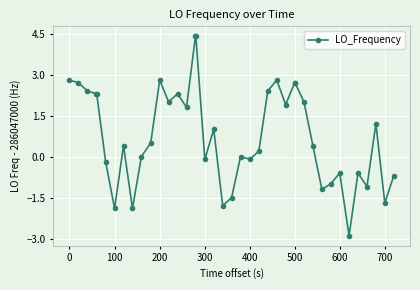

What is the greatest value displayed?

4.4